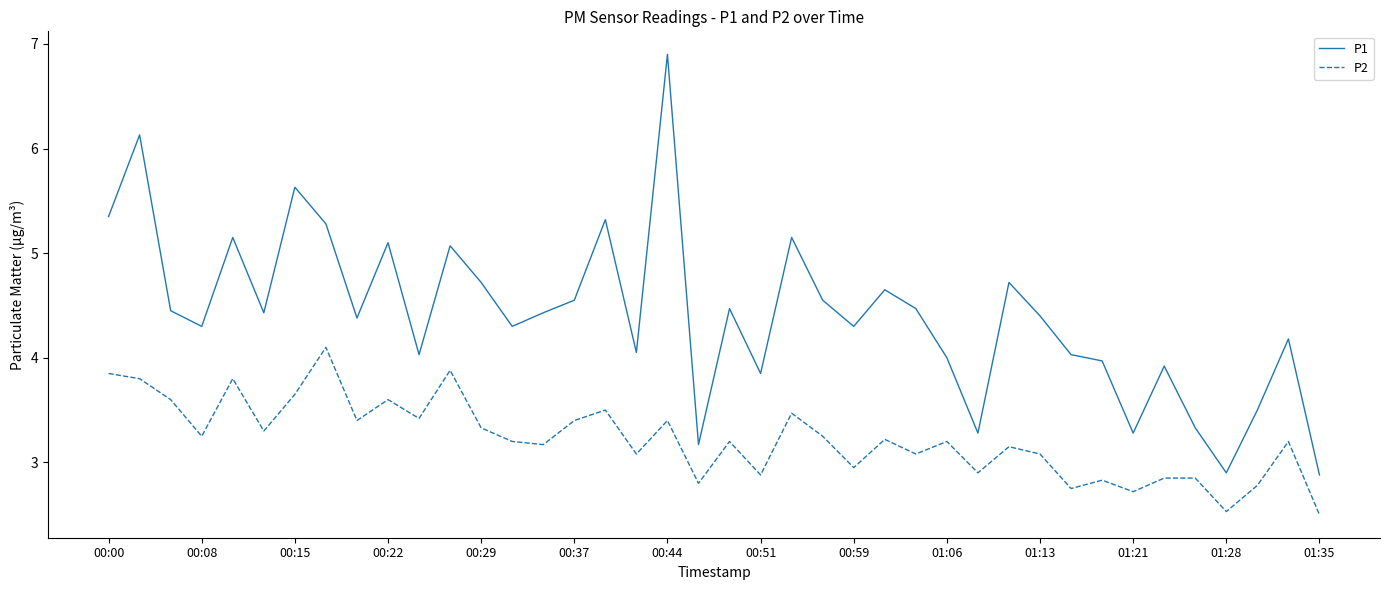

True or false: P2 has more than 1 points higher than both neighbors.

True